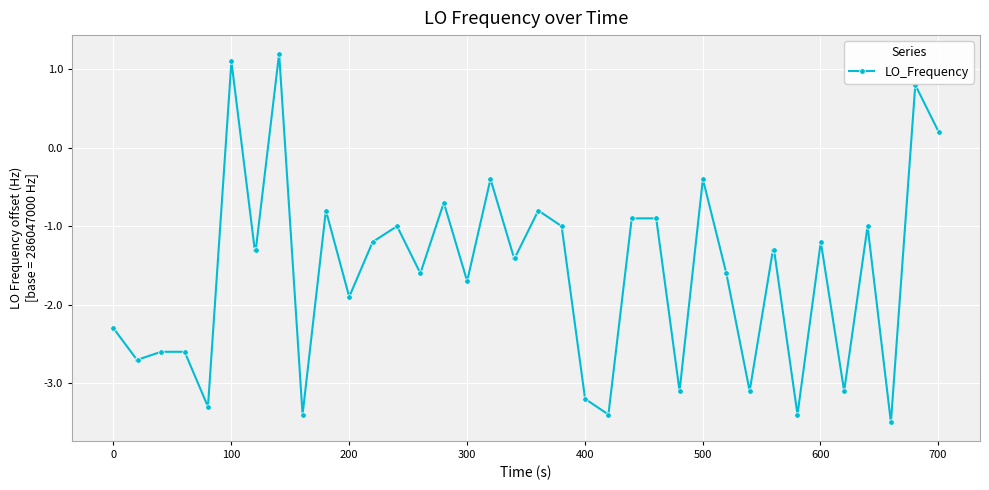

What is the value of the 24th point from the left?

-3.2